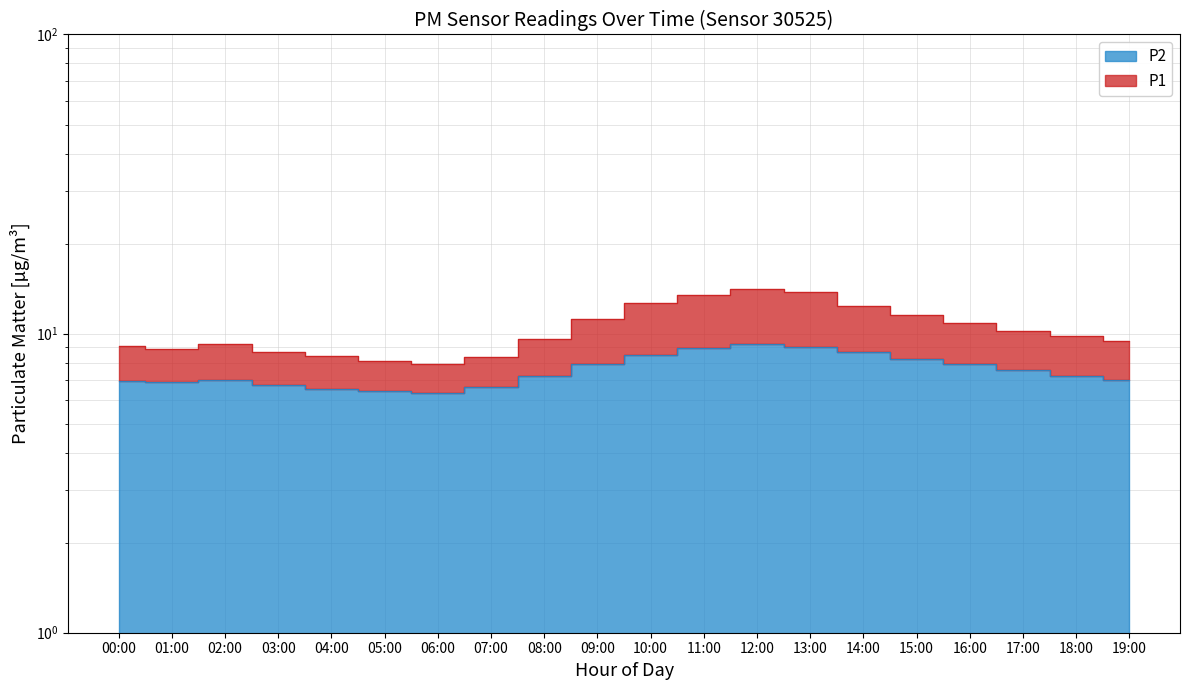

Reading left to right, transcribe all the data shown in this chart.

P1: 00:00=9.1	01:00=8.9	02:00=9.2	03:00=8.7	04:00=8.4	05:00=8.1	06:00=7.9	07:00=8.3	08:00=9.6	09:00=11.2	10:00=12.7	11:00=13.4	12:00=14.1	13:00=13.8	14:00=12.3	15:00=11.6	16:00=10.9	17:00=10.2	18:00=9.8	19:00=9.4
P2: 00:00=6.9	01:00=6.9	02:00=7.0	03:00=6.8	04:00=6.5	05:00=6.4	06:00=6.3	07:00=6.6	08:00=7.2	09:00=7.9	10:00=8.4	11:00=8.9	12:00=9.2	13:00=9.0	14:00=8.7	15:00=8.2	16:00=7.9	17:00=7.6	18:00=7.2	19:00=7.0